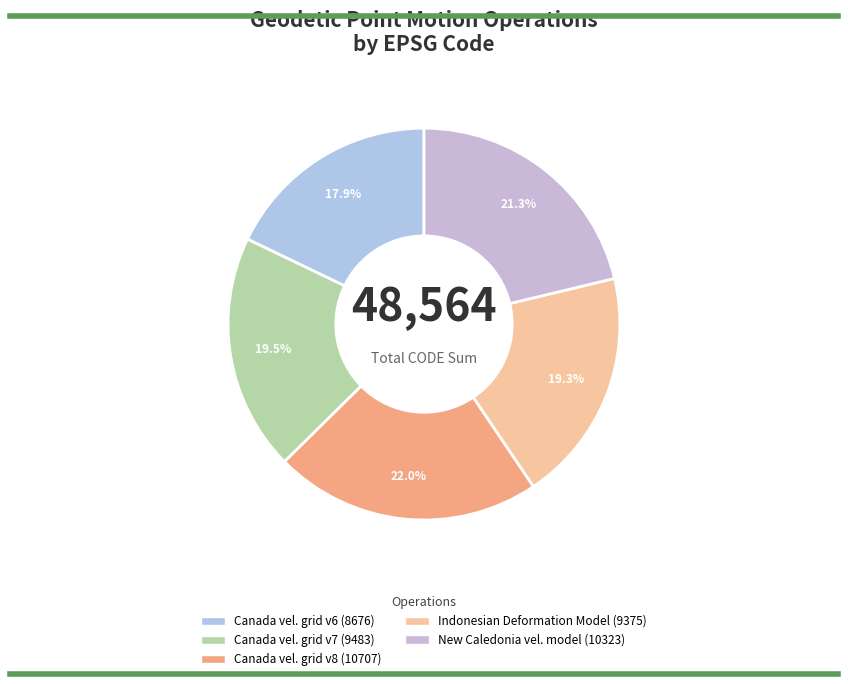

Which category has the biggest portion of the pie?

Canada velocity grid v8